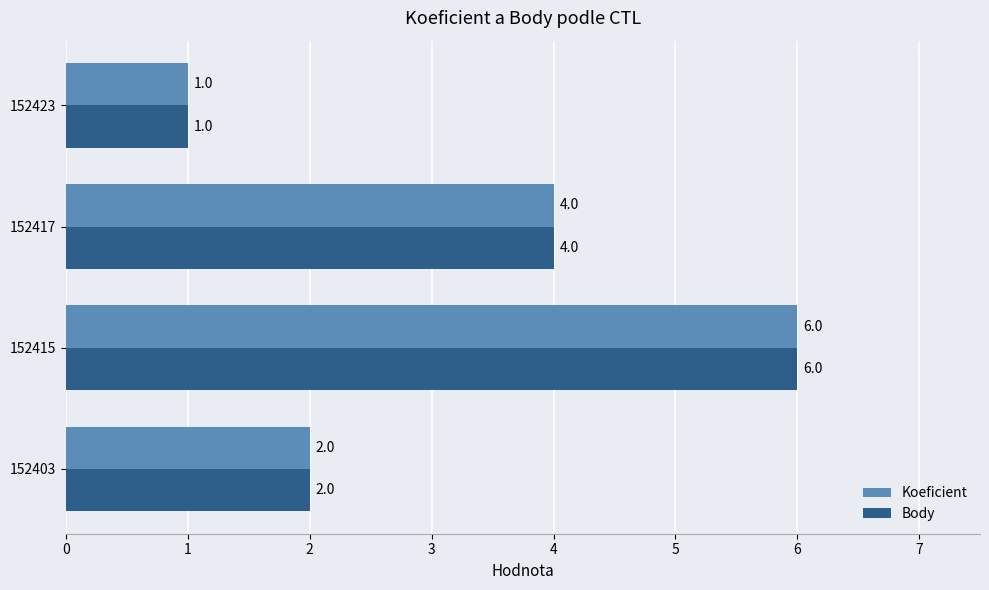

What is the average value of the Koeficient series?

3